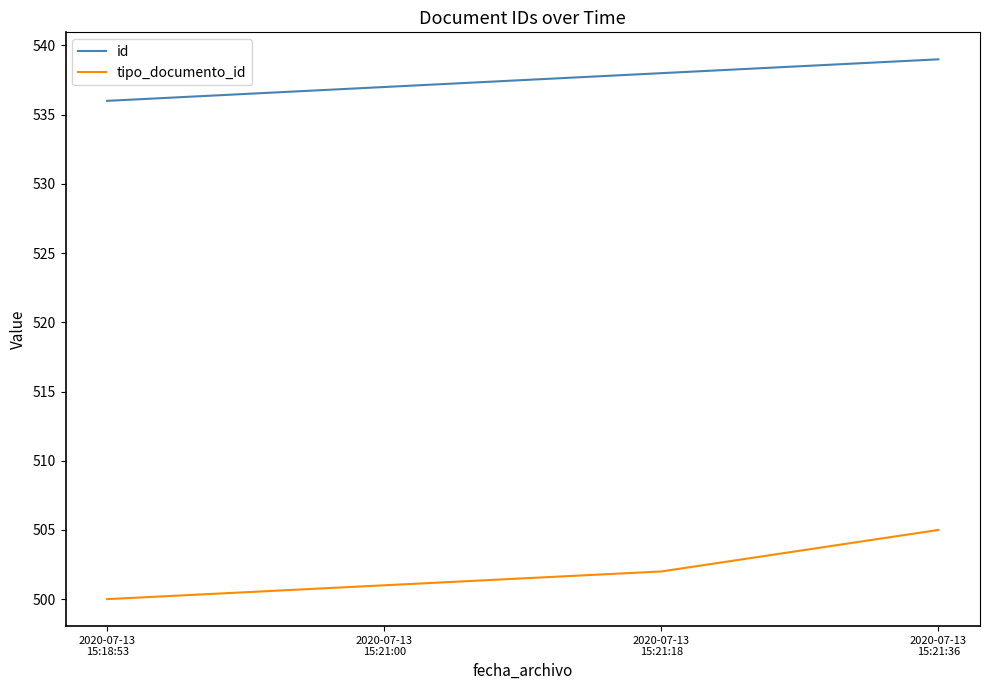

Reading right to left, extract all data points from this chart.

id: 2020-07-13
15:21:36=539	2020-07-13
15:21:18=538	2020-07-13
15:21:00=537	2020-07-13
15:18:53=536
tipo_documento_id: 2020-07-13
15:21:36=505	2020-07-13
15:21:18=502	2020-07-13
15:21:00=501	2020-07-13
15:18:53=500